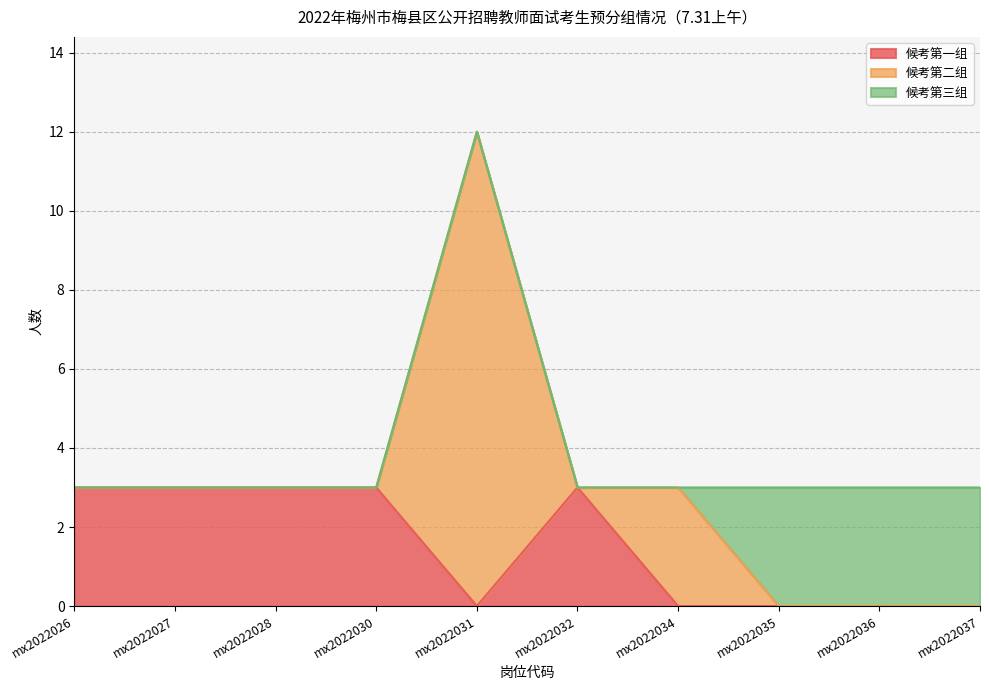

At which category is the sum across all series the highest?

mx2022031